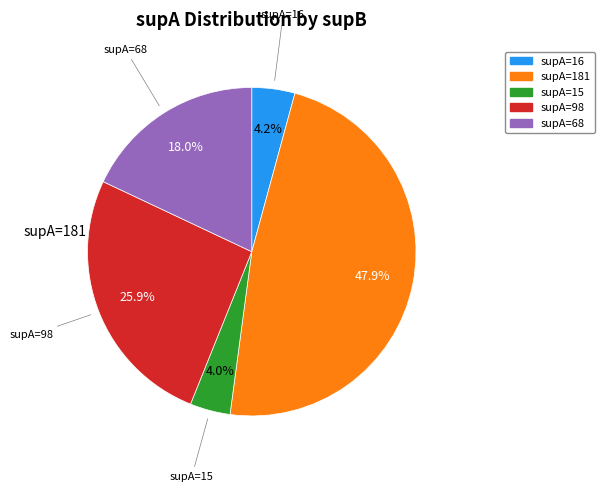

Which category has the smallest portion of the pie?

15